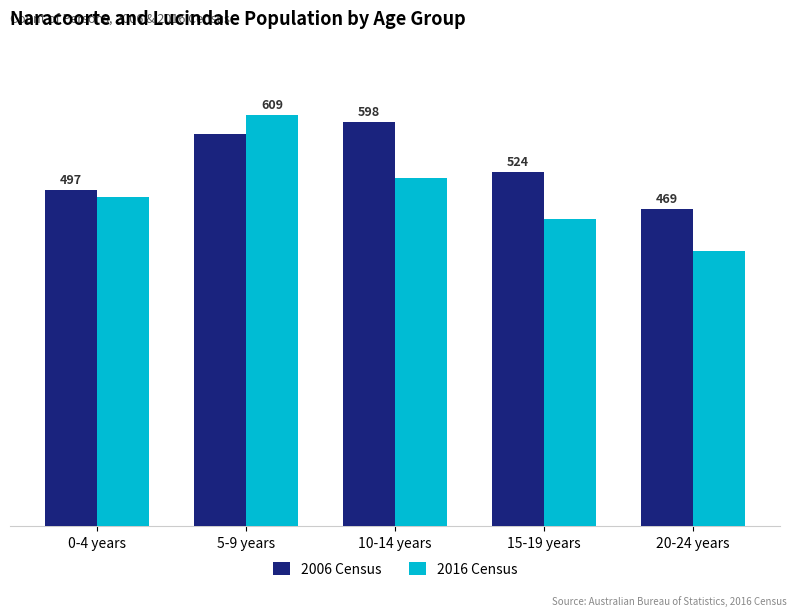

Between 0-4 years and 5-9 years, which series saw the biggest shift?

2016 Census